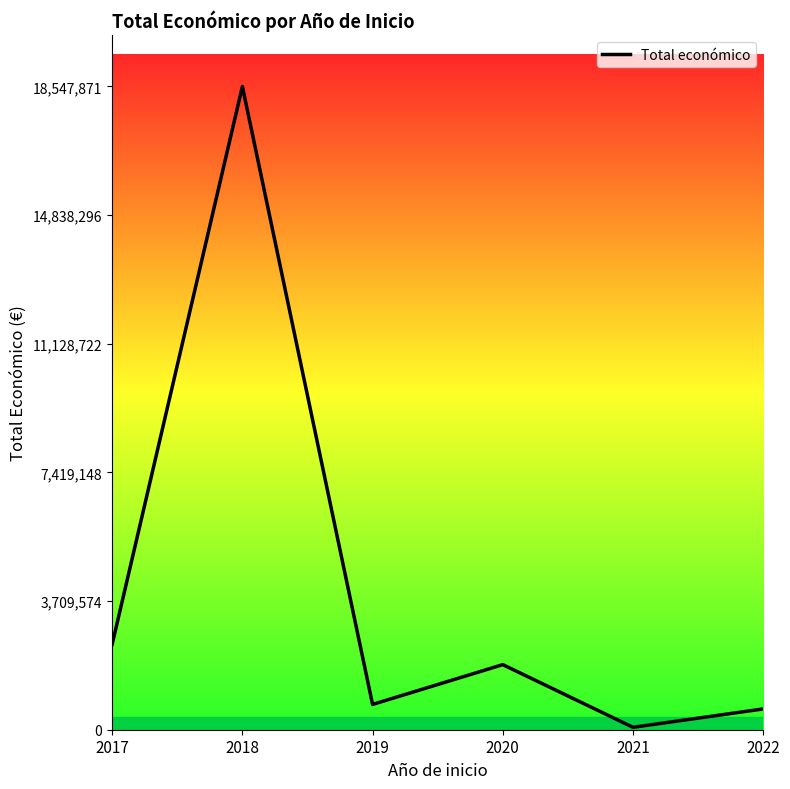

True or false: there are more than 0 points higher than both neighbors.

True